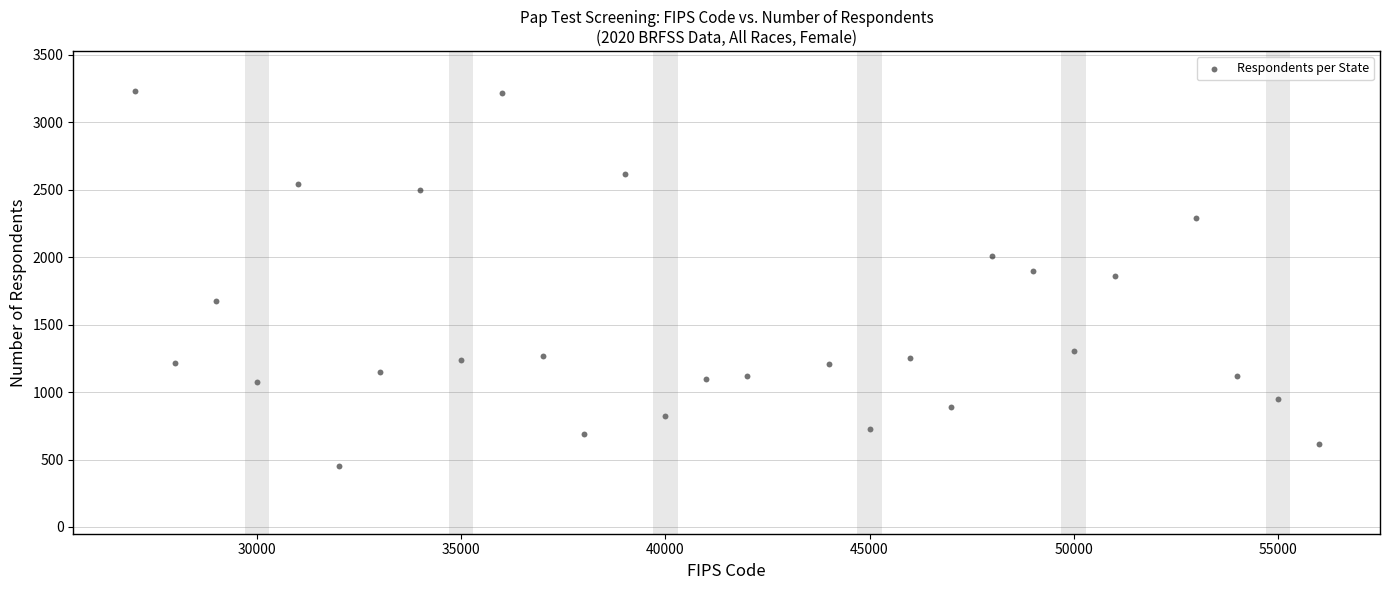

What is the range of X values (max minus min)?

29000